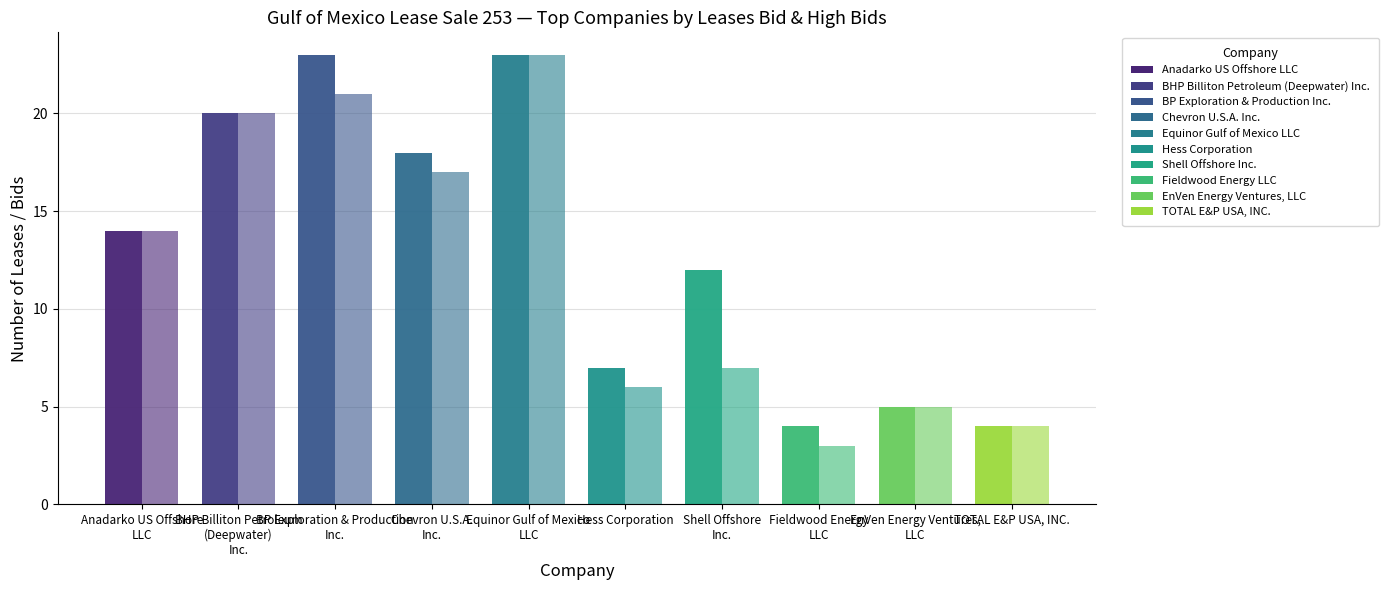

How many bars are there in each group?

2